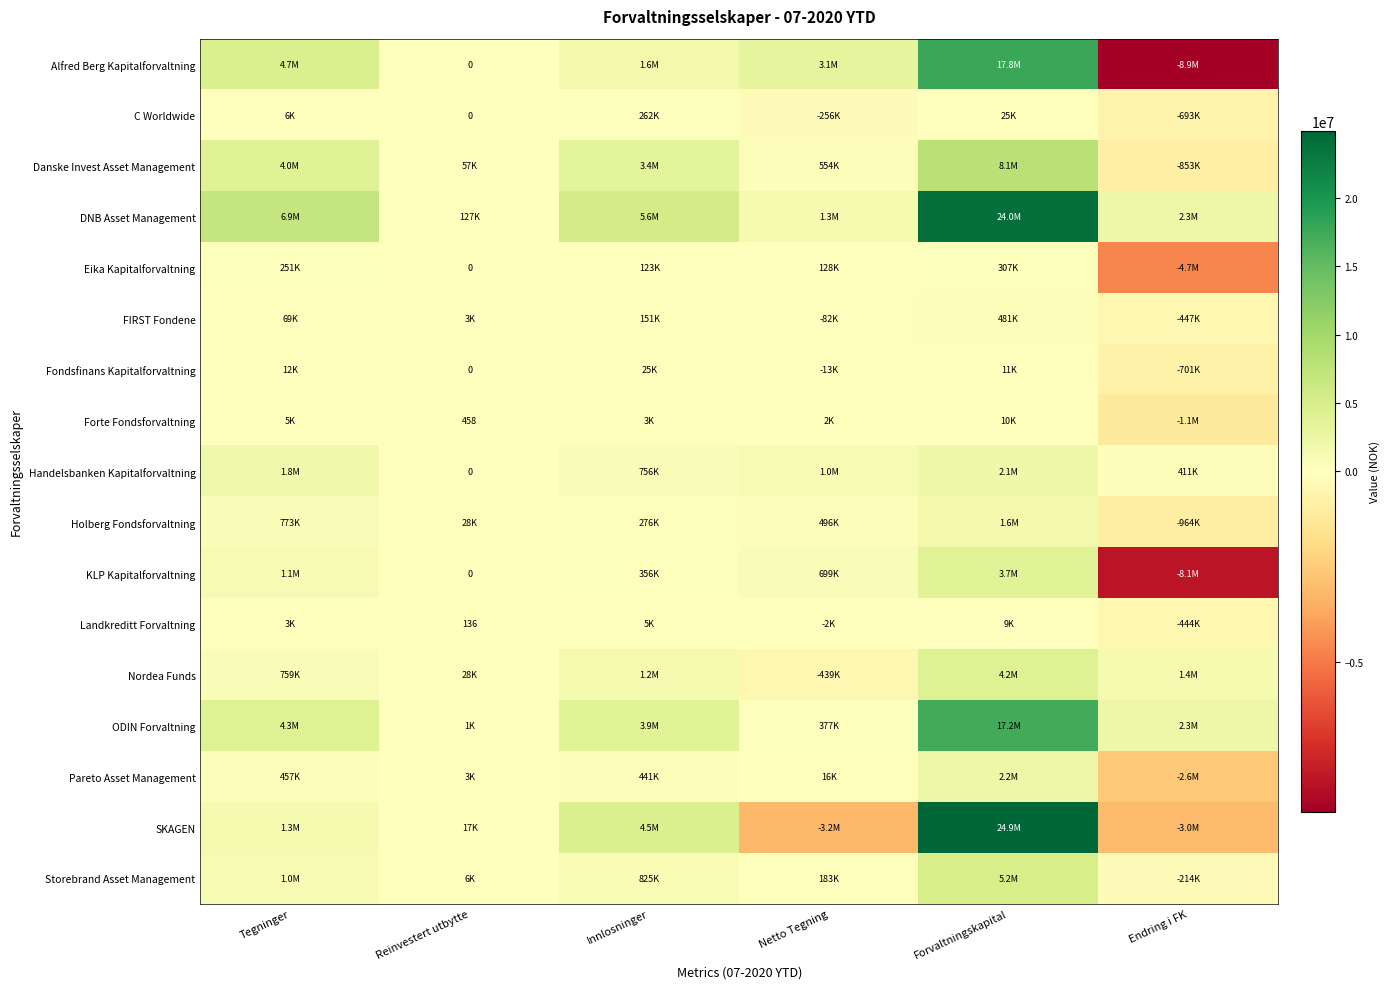

True or false: Landkreditt Forvaltning has a value of 136 at Reinvestert utbytte.

True